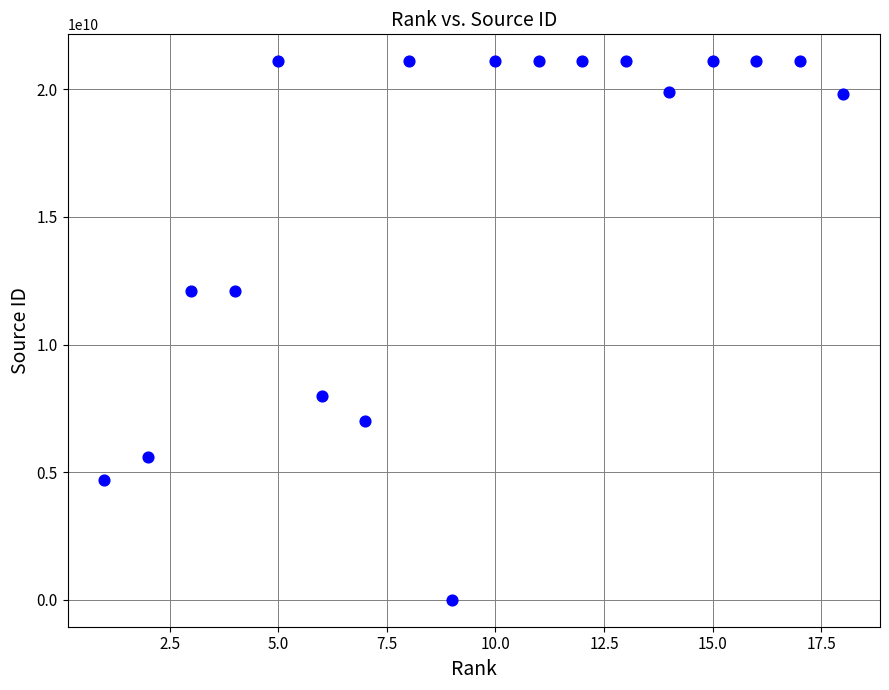

What is the range of X values (max minus min)?

17